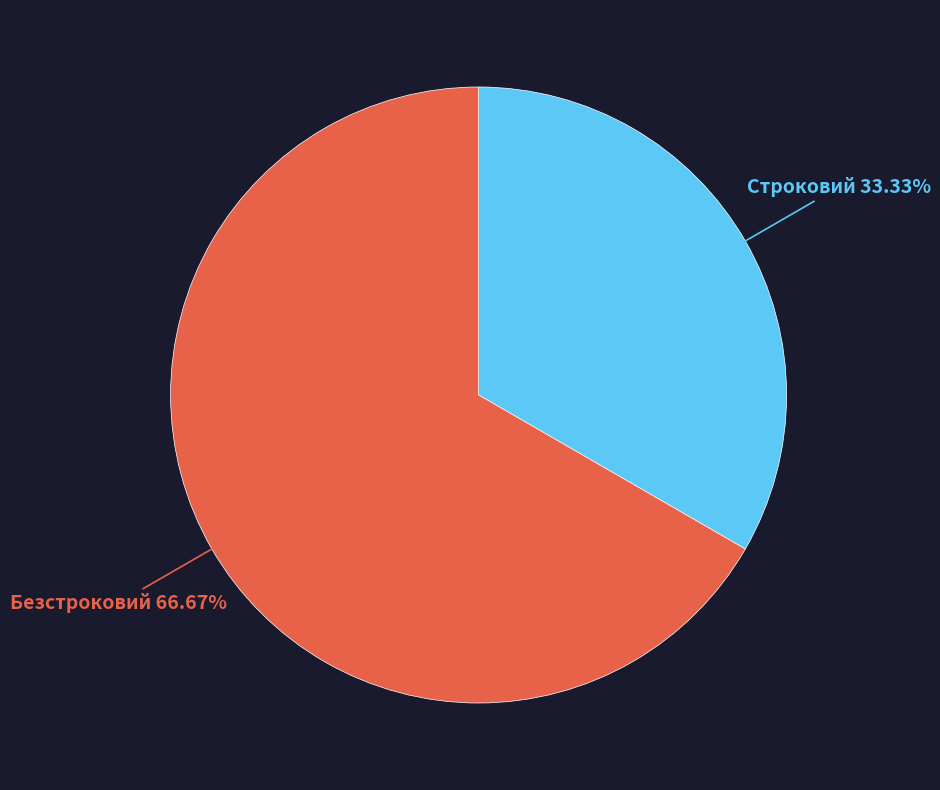

Count the number of slices in the pie.

2